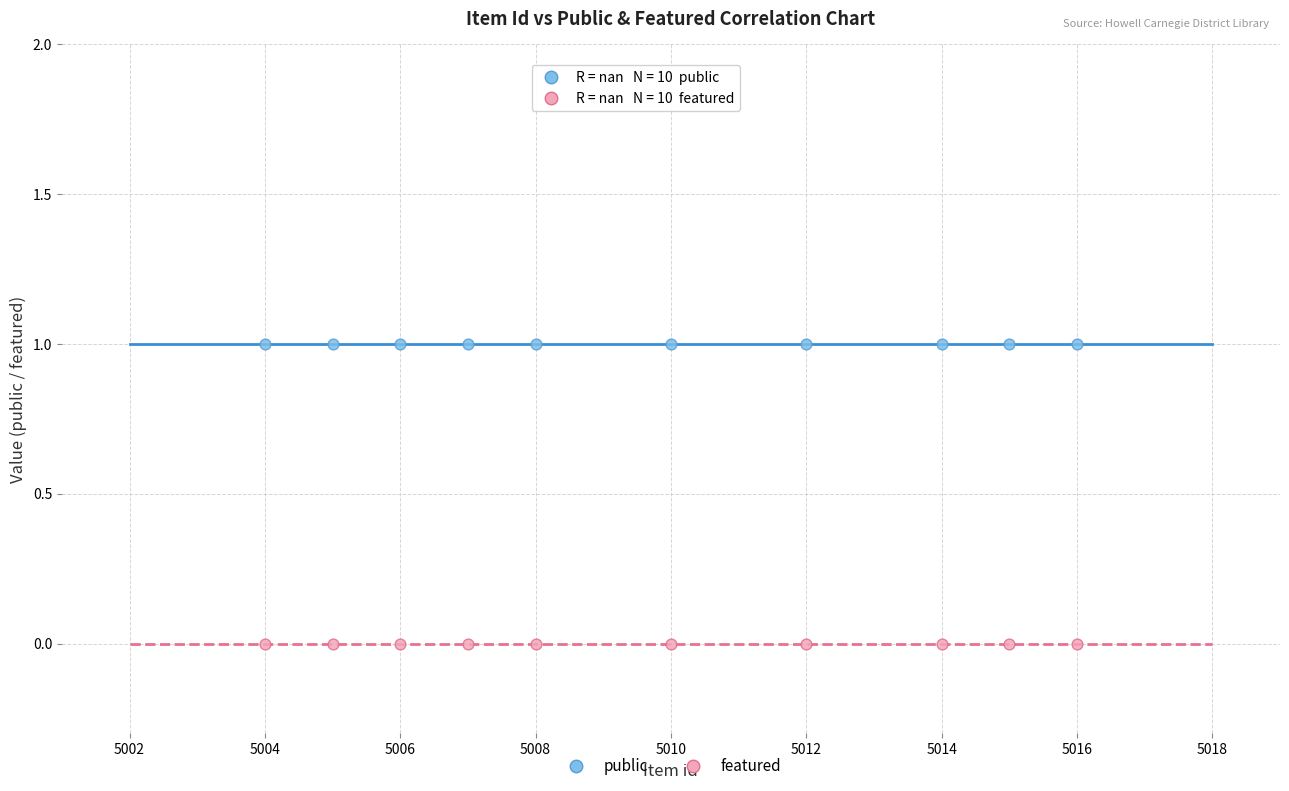

What are all the series names shown in the legend?

public, featured